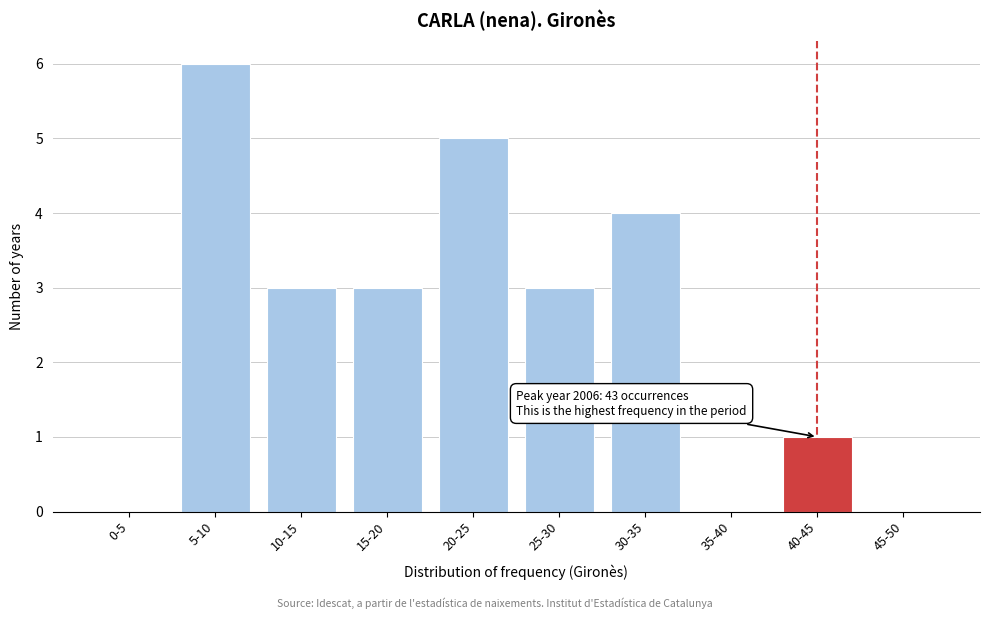

Reading left to right, what are all the values shown in this chart?

0-5=0	5-10=6	10-15=3	15-20=3	20-25=5	25-30=3	30-35=4	35-40=0	40-45=1	45-50=0